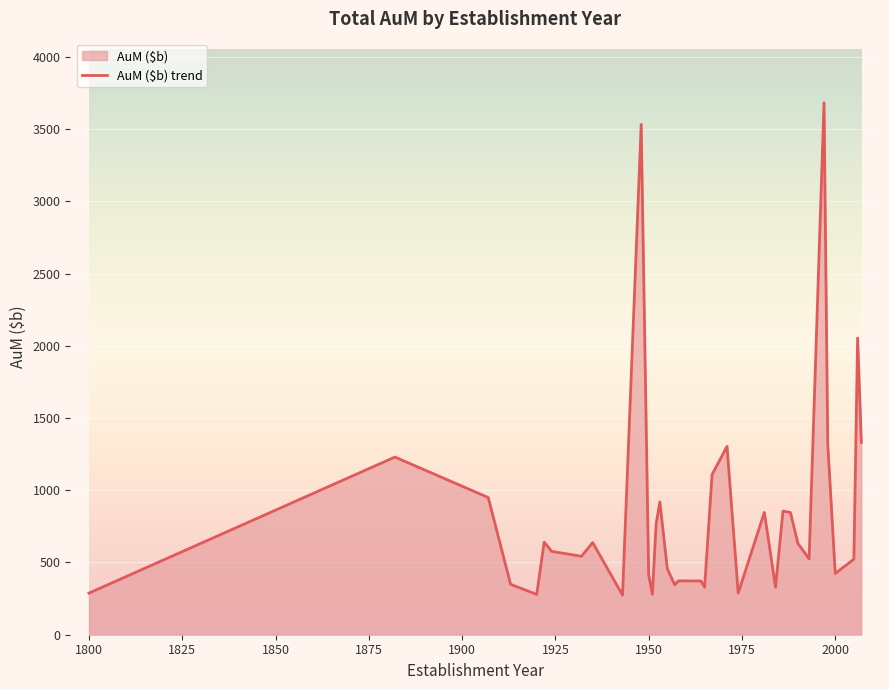

The chart shows a value of 424 at 2000. True or false?

True